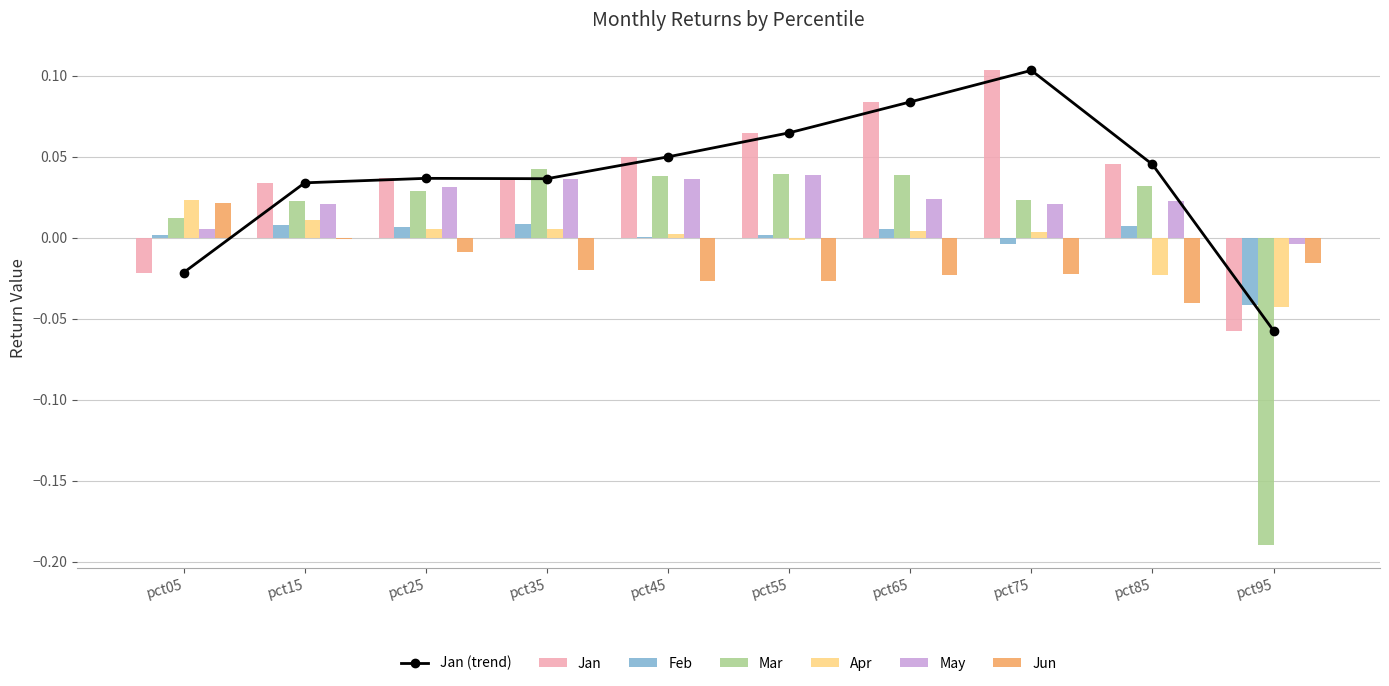

What is the lowest value of the Jan series?

-0.1